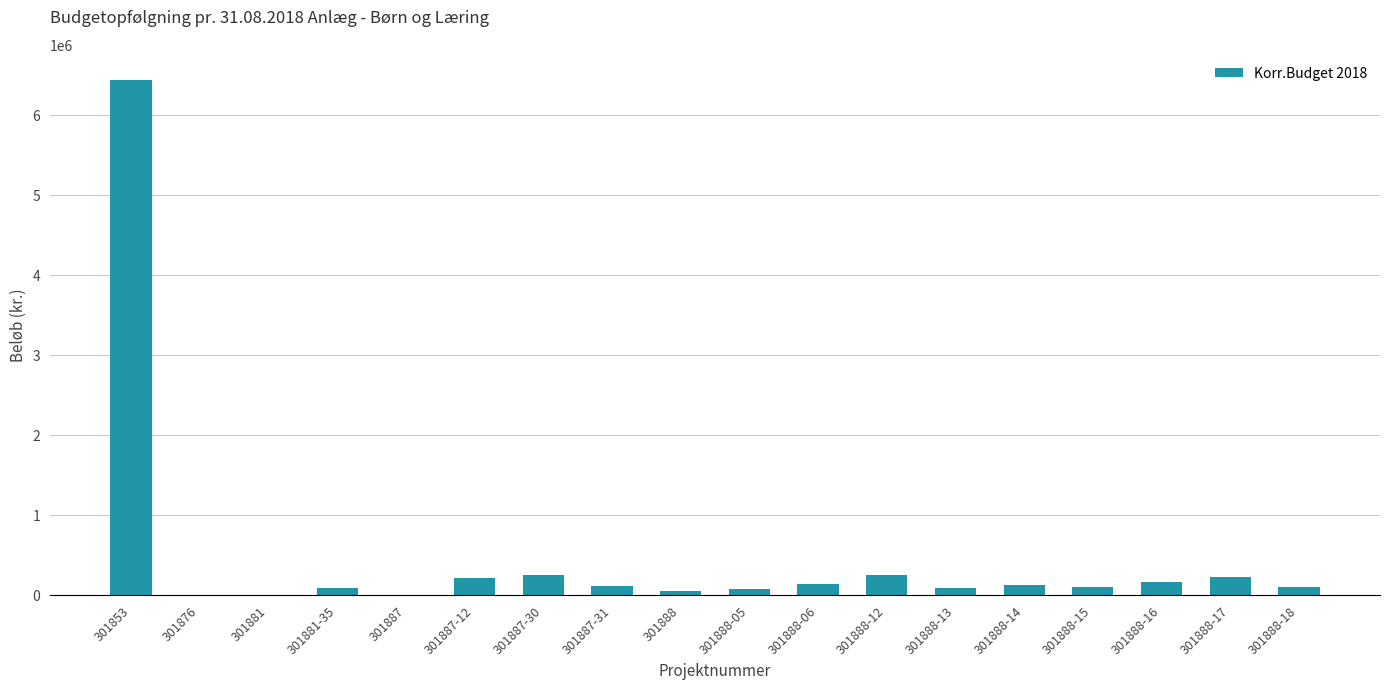

What is the maximum value shown in the chart?

6439007